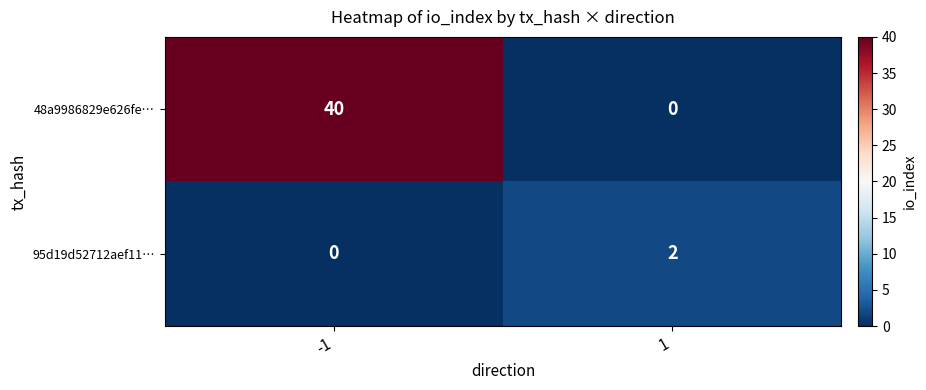

What is the difference between the highest and lowest values at 1?

2